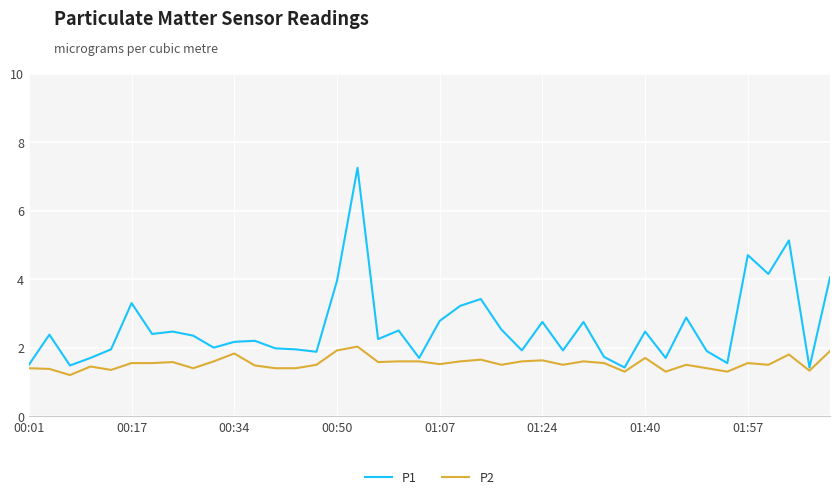

True or false: P1 and P2 cross at least once.

False